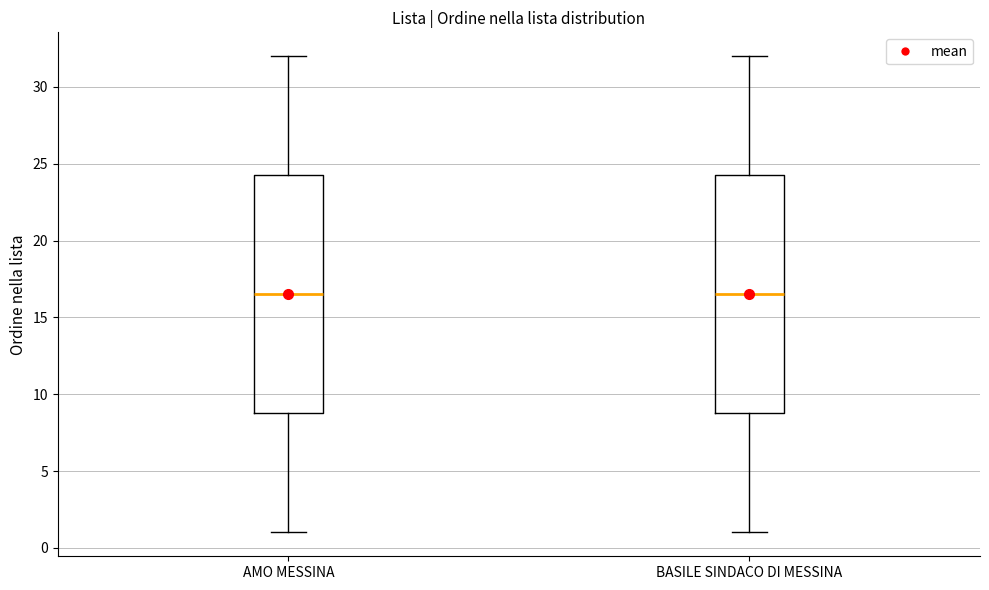

Reading left to right, transcribe this box plot: for each box, give where its median line is, the range the box spans, and where its two whiskers end, as read against the y-axis. The values are not printed on the chart, so give them approximately, as read against the axis.

AMO MESSINA: median 16.5, box 9.0 to 24.5, whiskers 1.0 to 32.0
BASILE SINDACO DI MESSINA: median 16.5, box 9.0 to 24.5, whiskers 1.0 to 32.0